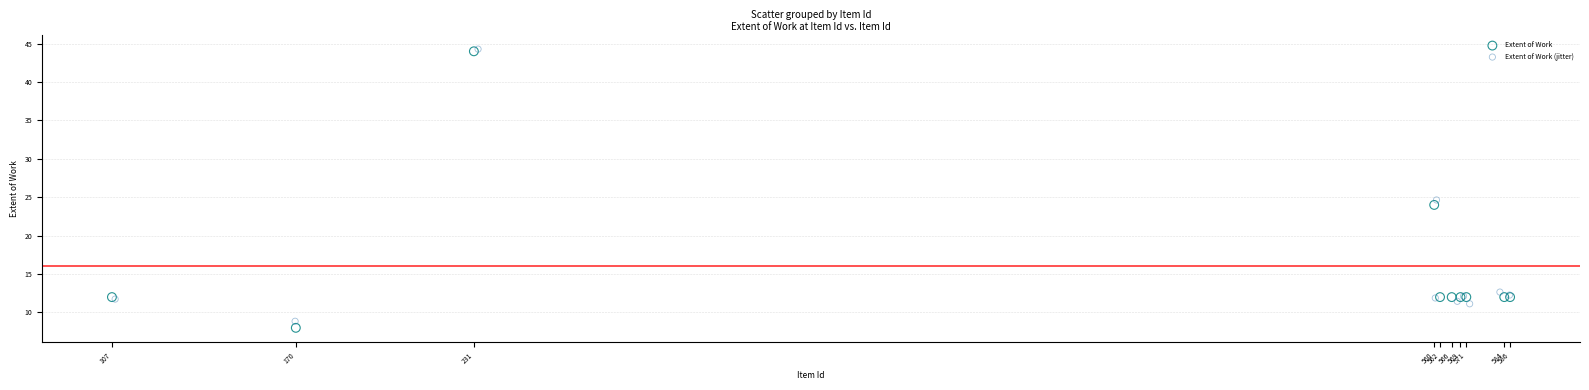

Which series has the widest spread of Y values?

Extent of Work